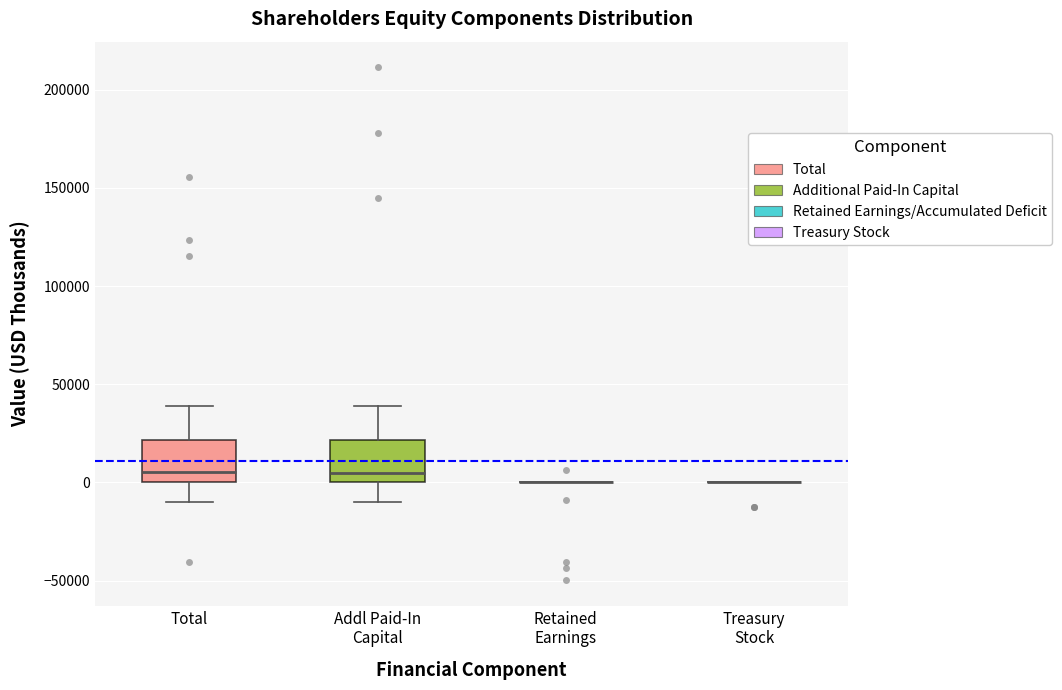

Reading left to right, transcribe this box plot: for each box, give where its median line is, the range the box spans, and where its two whiskers end, as read against the y-axis. The values are not printed on the chart, so give them approximately, as read against the axis.

Total: median 5000, box 0 to 20000, whiskers -10000 to 40000
Addl Paid-In Capital: median 5000, box 0 to 20000, whiskers -10000 to 40000
Retained Earnings: box collapsed to a line at 0, whiskers 0 to 0
Treasury Stock: box collapsed to a line at 0, whiskers 0 to 0